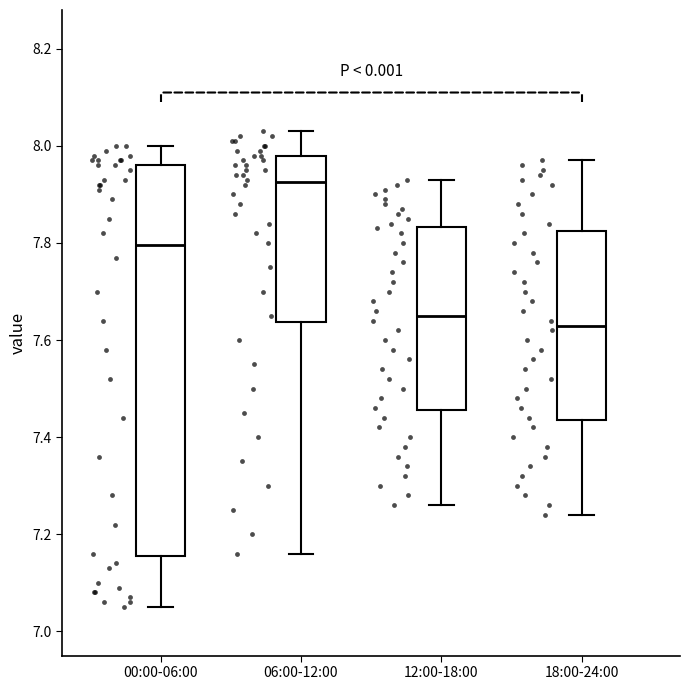

Which box's median line is the highest?

06:00-12:00